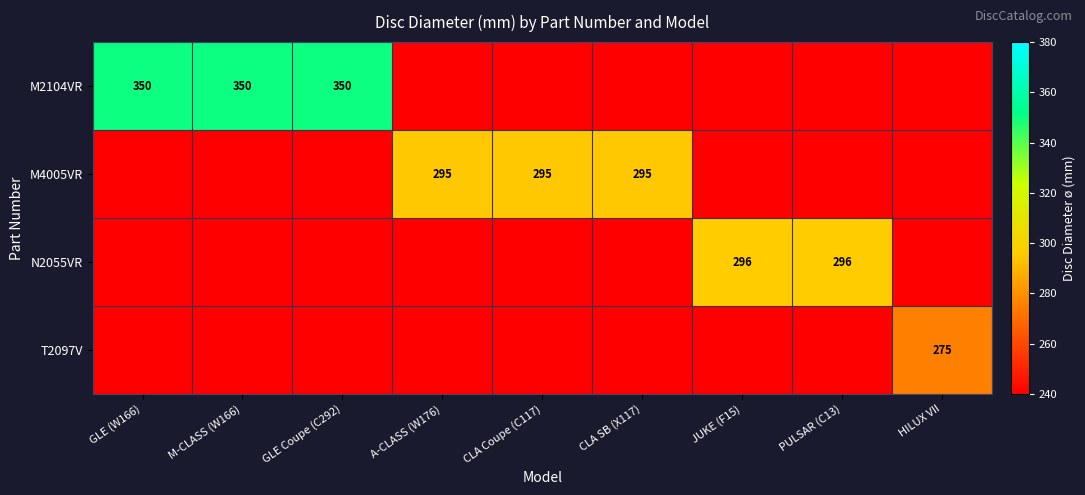

The value of N2055VR at JUKE (F15) is 296. True or false?

True